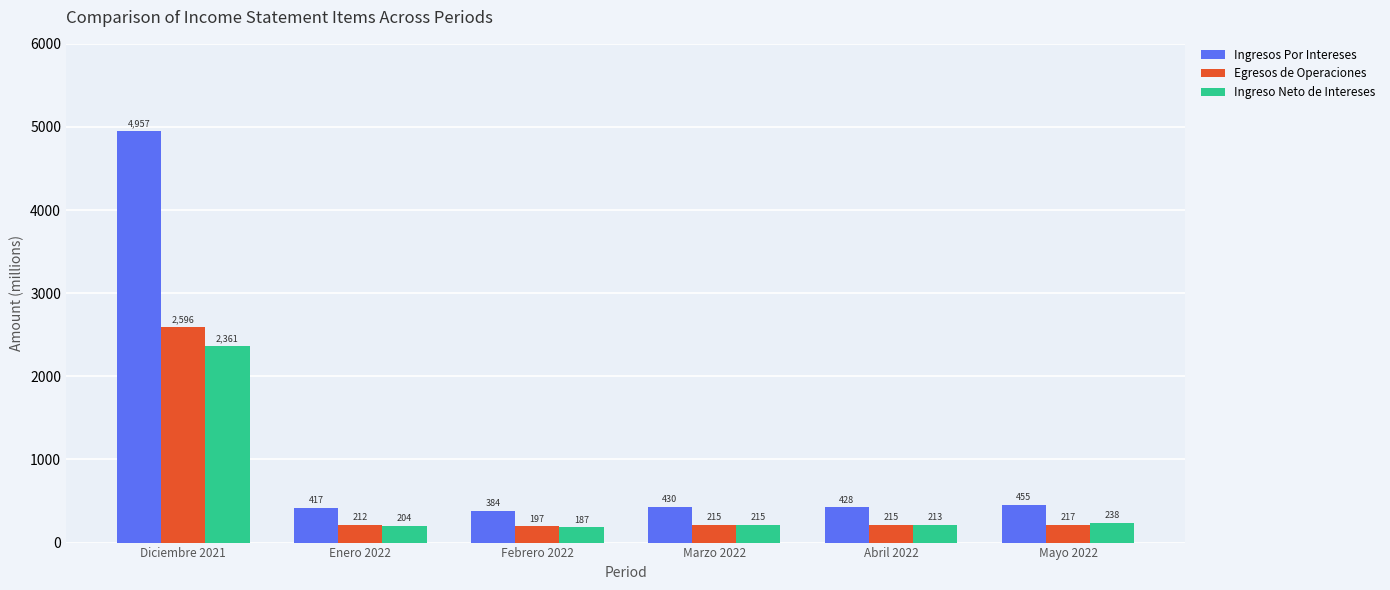

What position from the left is Abril 2022?

5